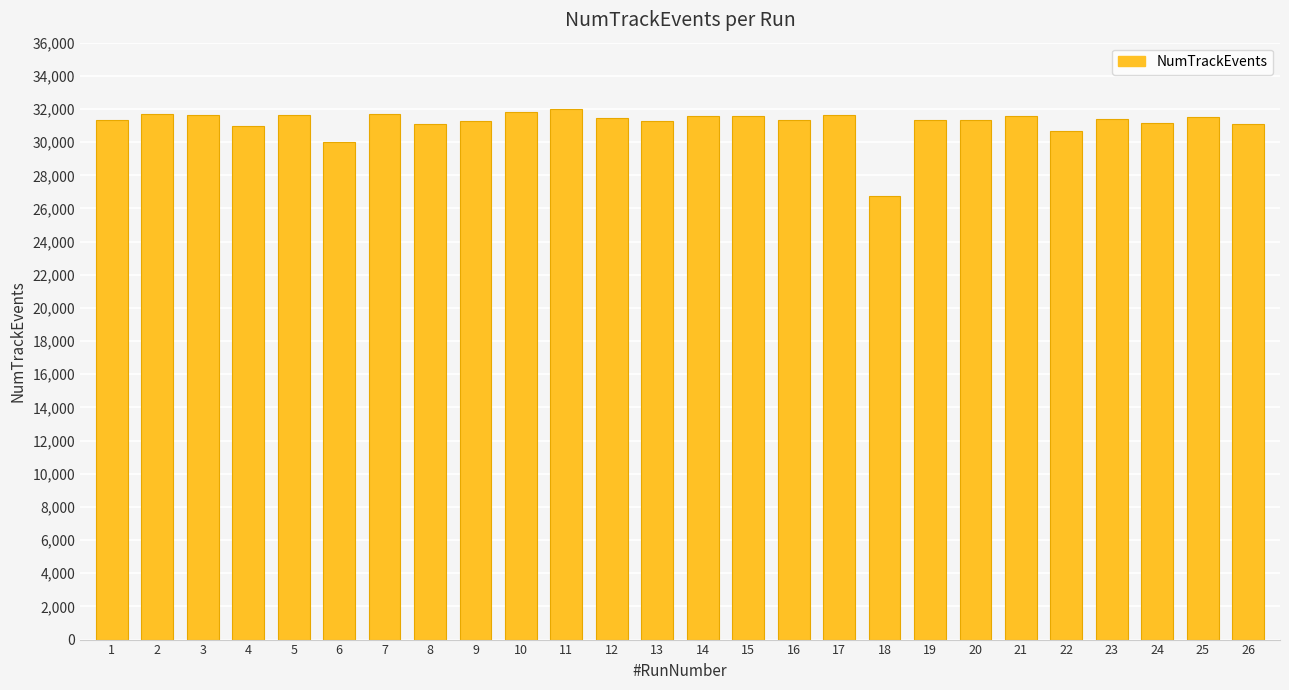

Are the bars grouped side by side (vs. stacked)?

No